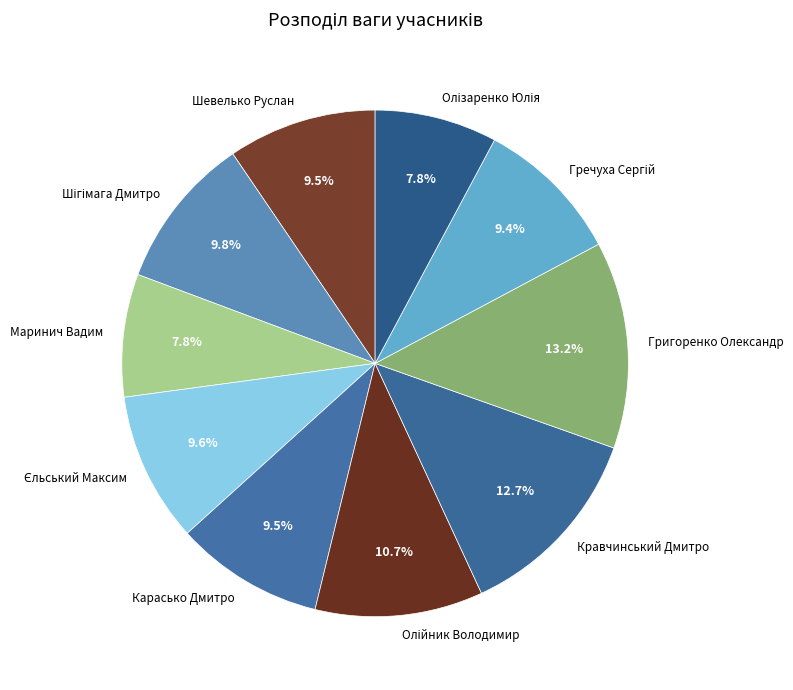

Which slice is the largest?

Григоренко Олександр